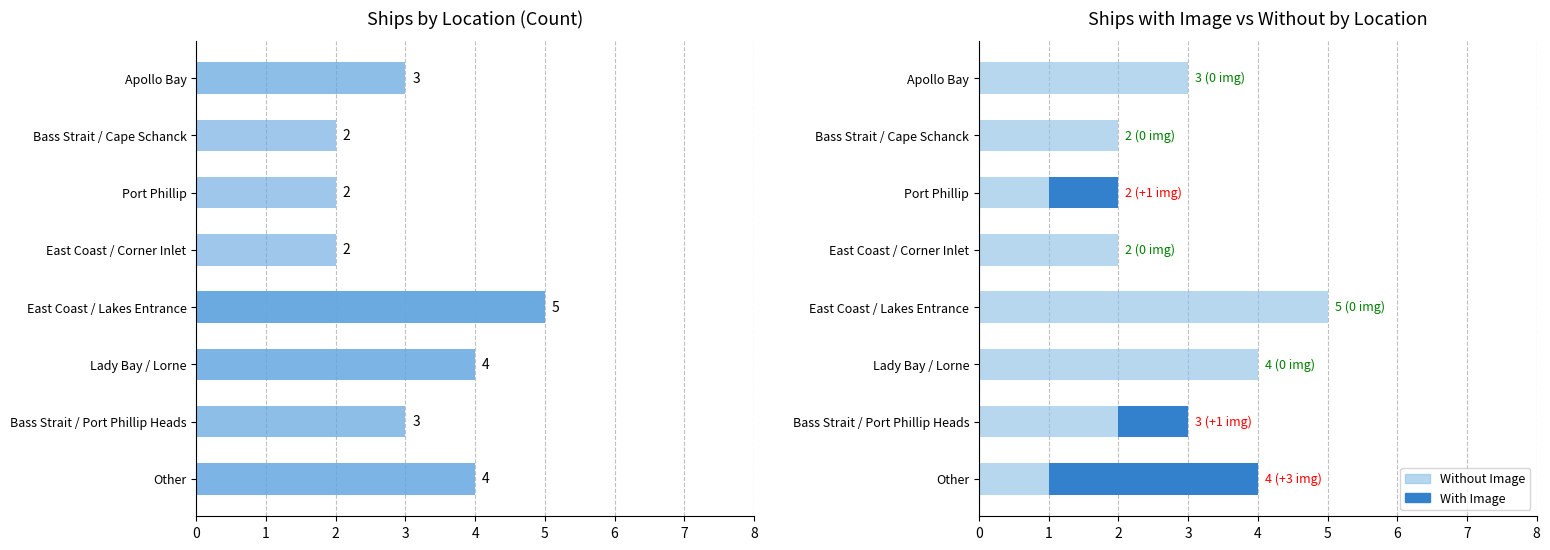

List the series in order of their overall mean, lowest first.

With Image, Without Image, Ship Count